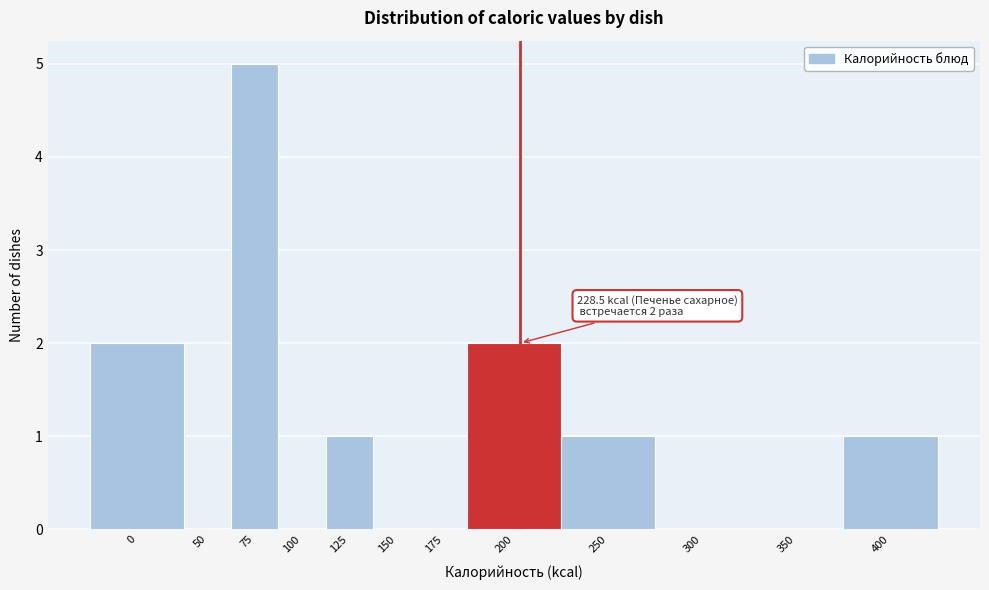

Reading left to right, what are all the values shown in this chart?

0=2	50=0	75=5	100=0	125=1	150=0	175=0	200=2	250=1	300=0	350=0	400=1